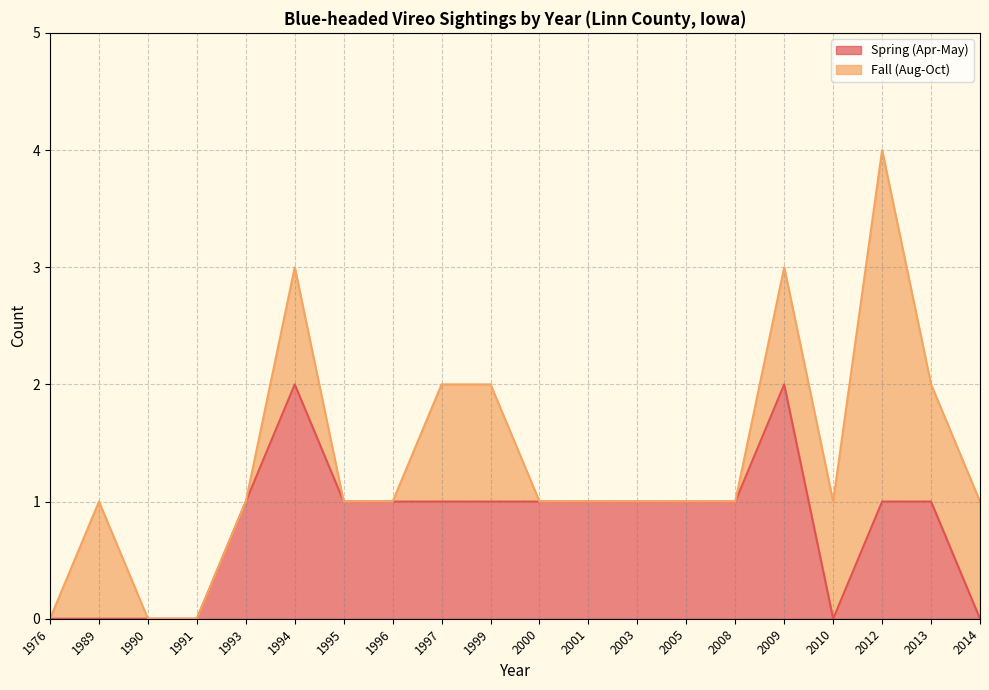

Is it true that the value at 2003 is 1?

False